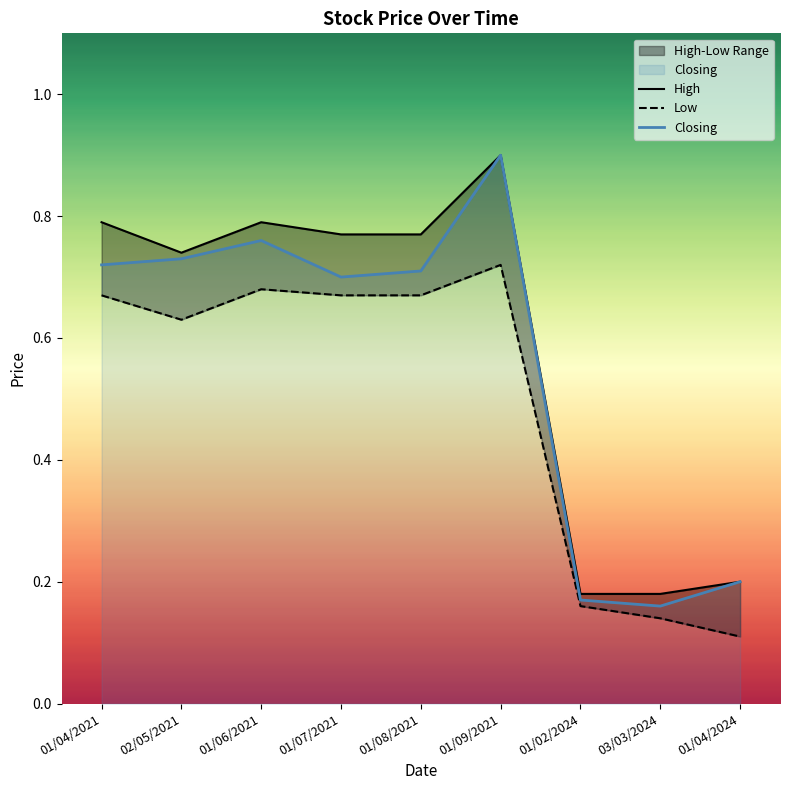

What is the difference between the maximum and minimum values in the High series?

0.7